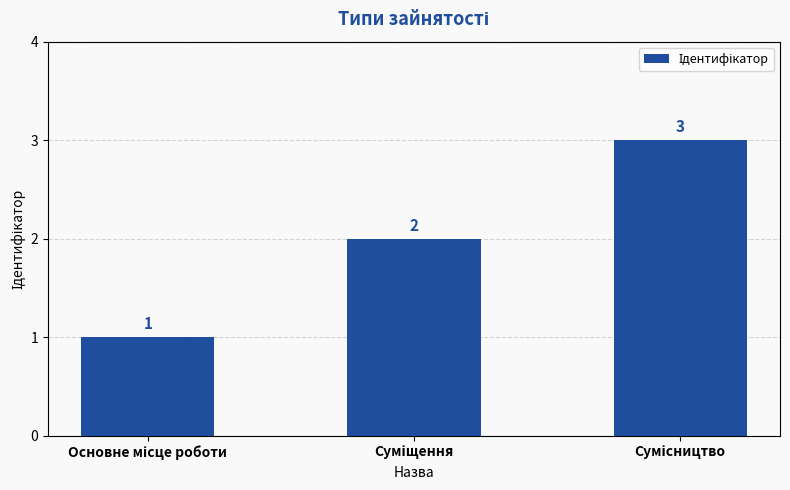

What is the greatest value displayed?

3